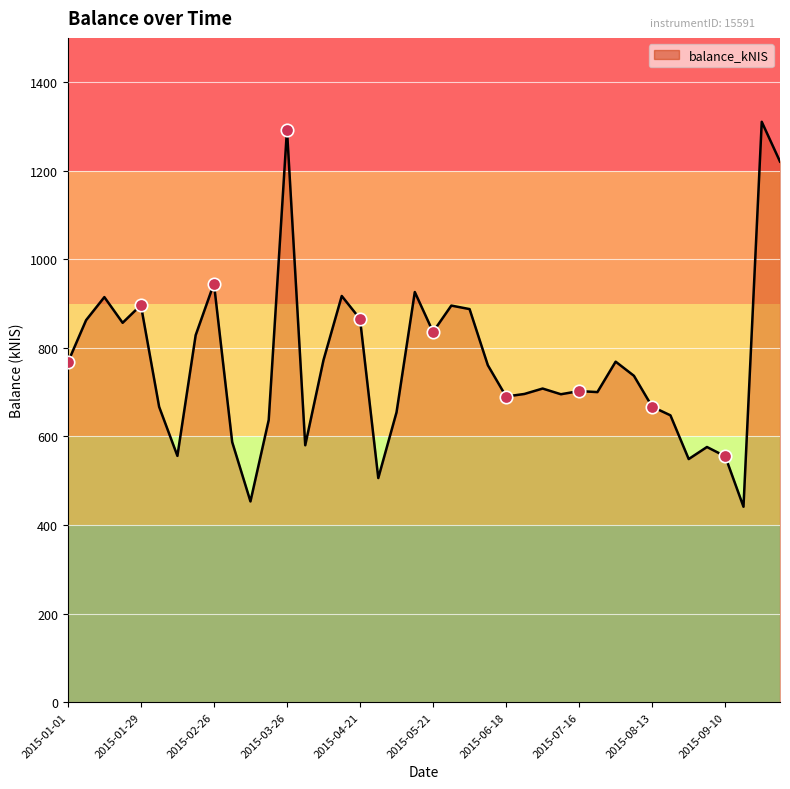

What is the difference between the maximum and minimum values?

869.2